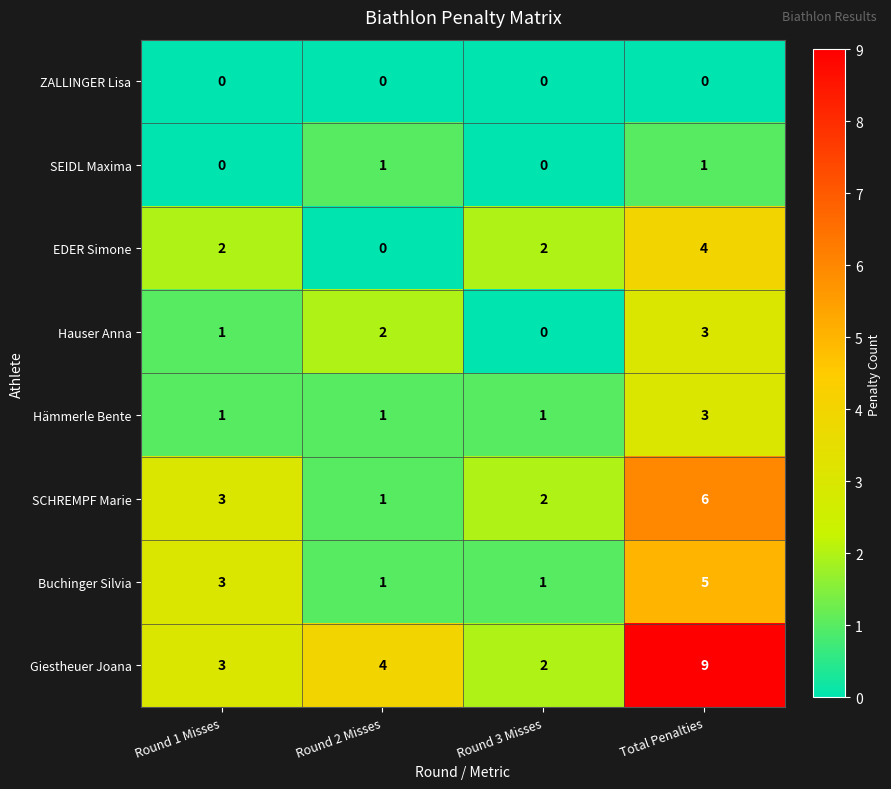

What is the spread (max minus min) of values at Total Penalties?

9